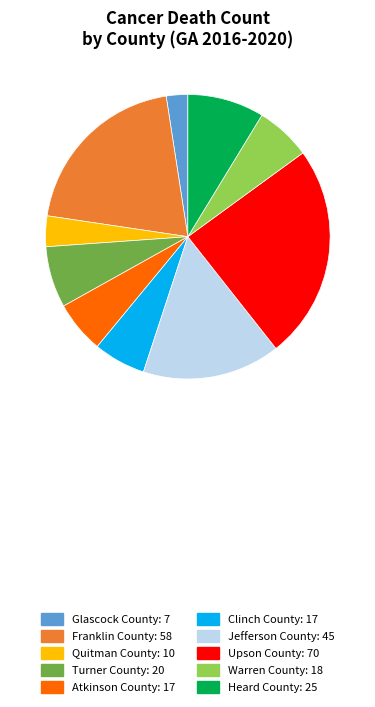

Count the number of slices in the pie.

10